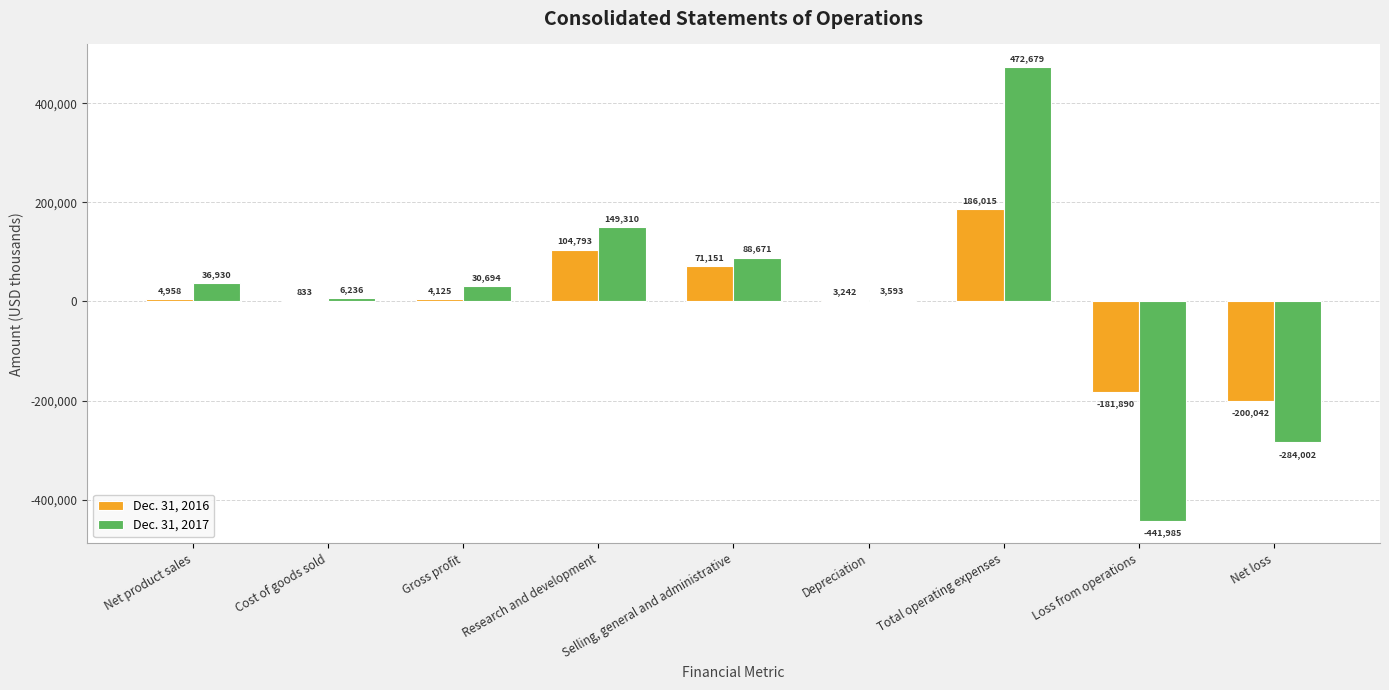

Which series has the largest total across all categories?

Dec. 31, 2017